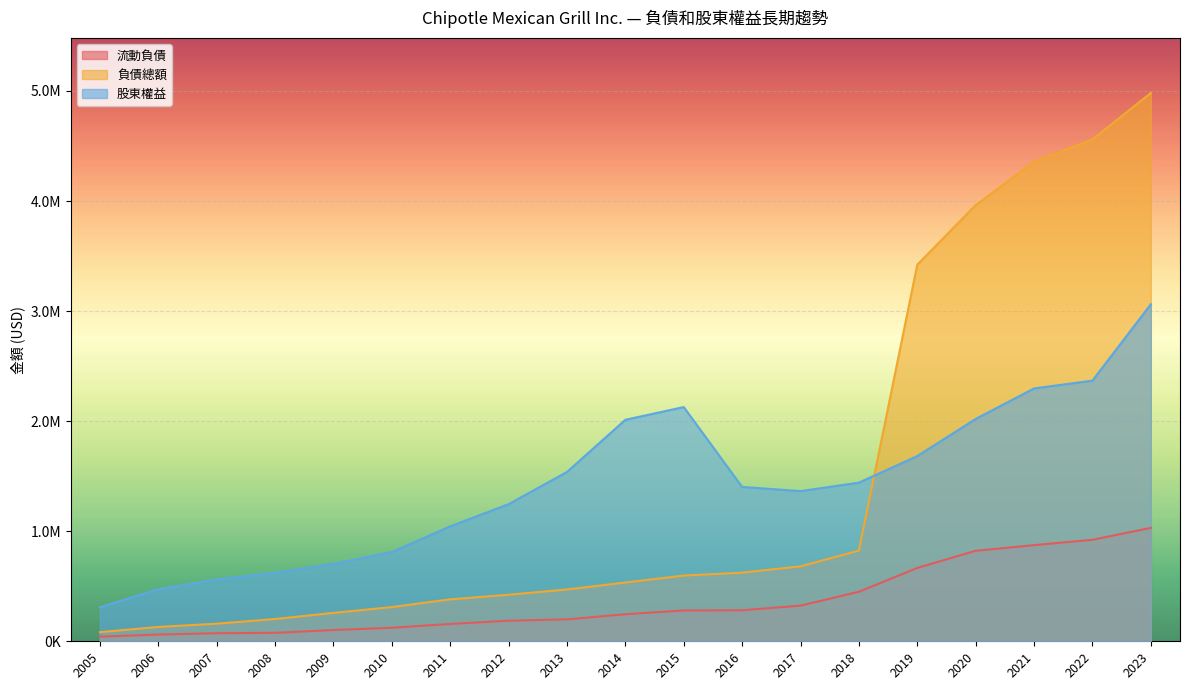

Is it true that 負債總額 equals 169352 at 2013?

False